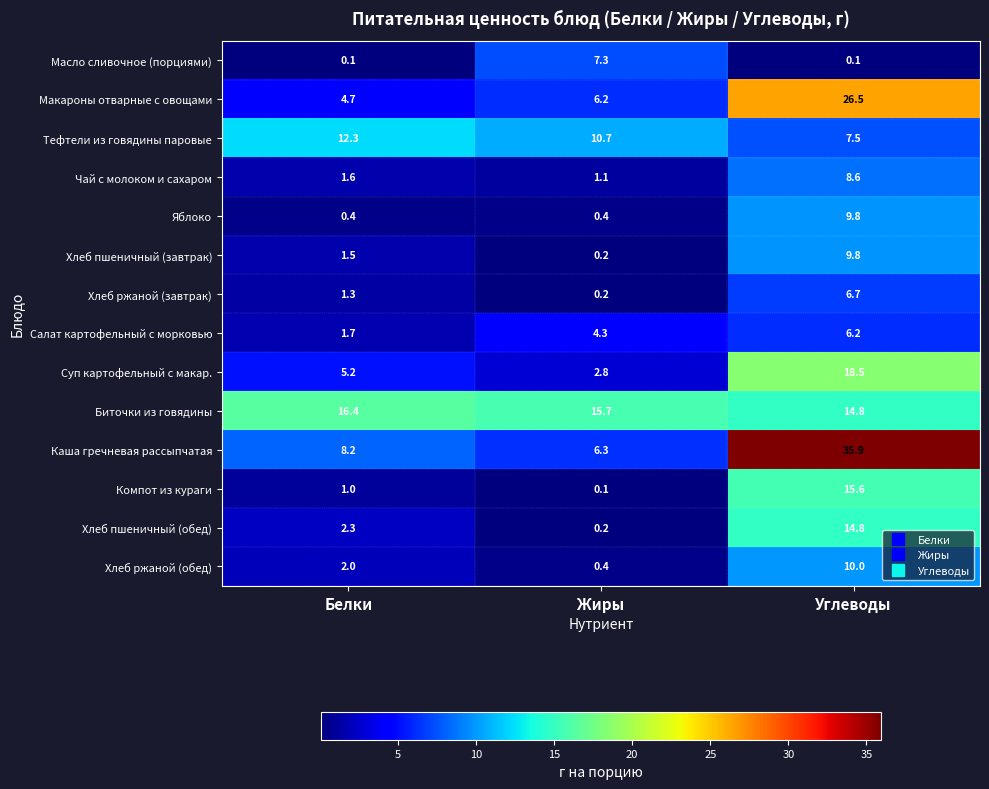

Where is Чай с молоком и сахаром nearest to the value 4?

Белки